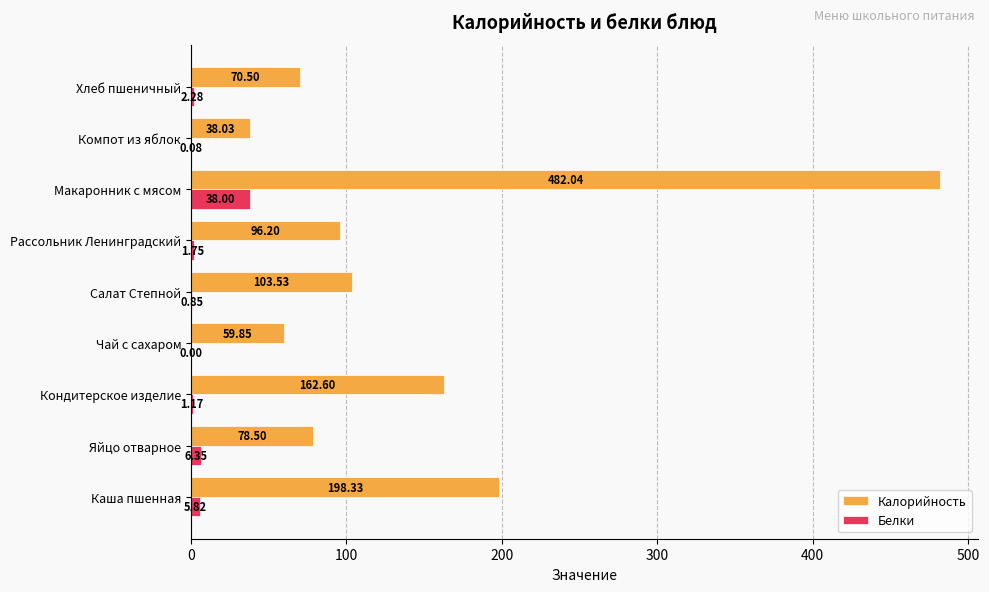

What is the sum of all Белки values?

56.3